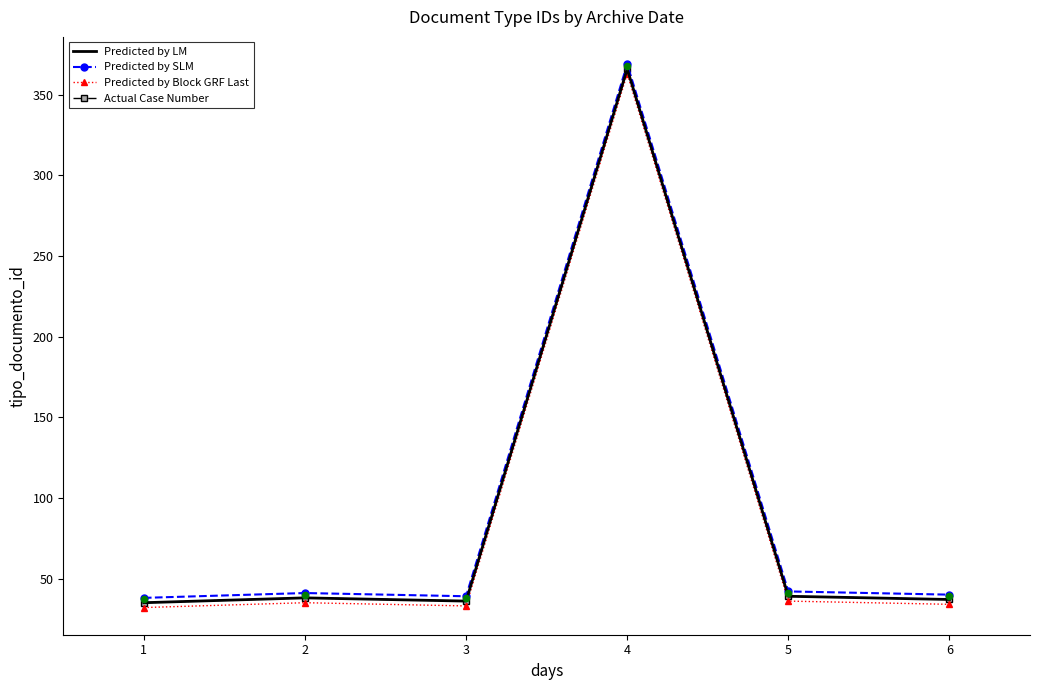

What are all the series names shown in the legend?

Predicted by LM, Predicted by SLM, Predicted by Block GRF Last, Actual Case Number